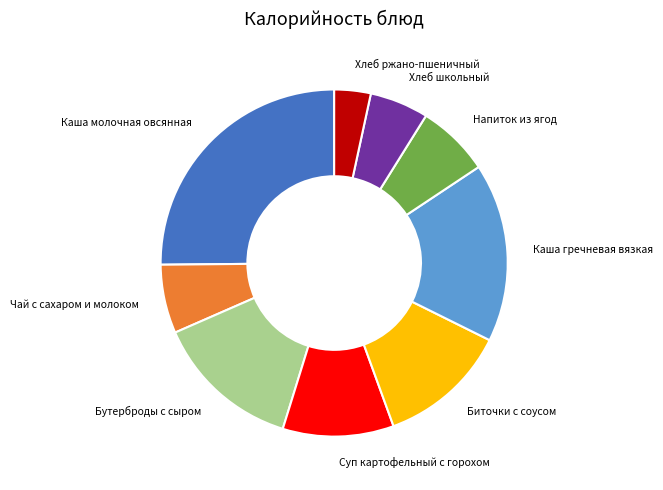

Do Хлеб школьный and Каша гречневая вязкая together represent more than half of the pie?

No